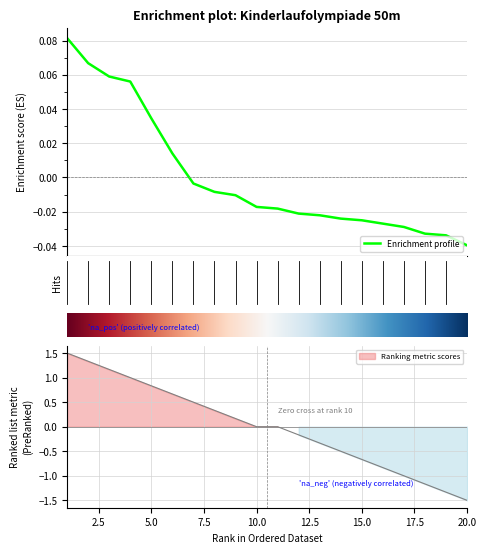

True or false: the data shows -0.0 at 11.

False